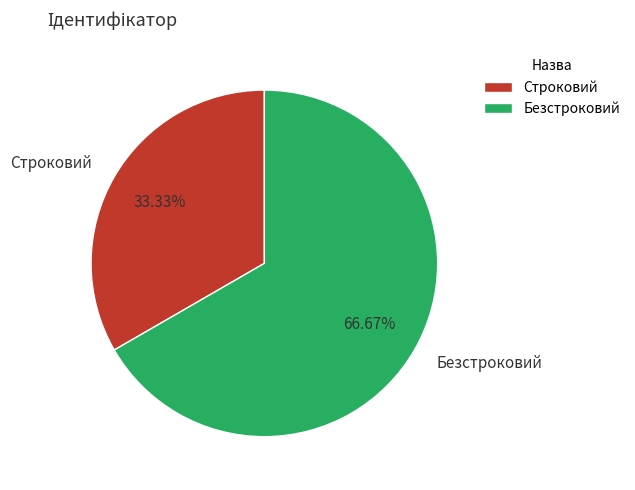

Between Безстроковий and Строковий, which is larger?

Безстроковий